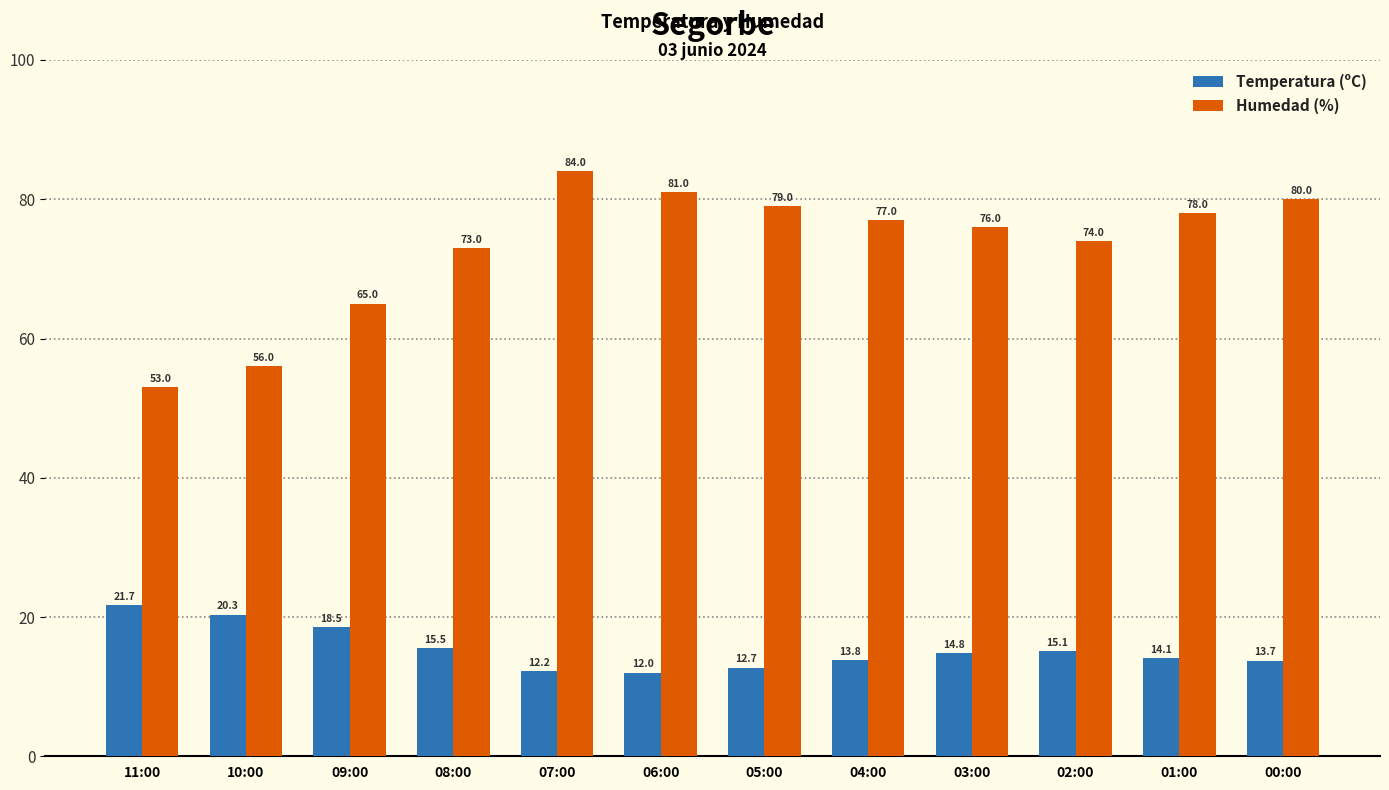

What is the sum of all Humedad (%) values?

876.0